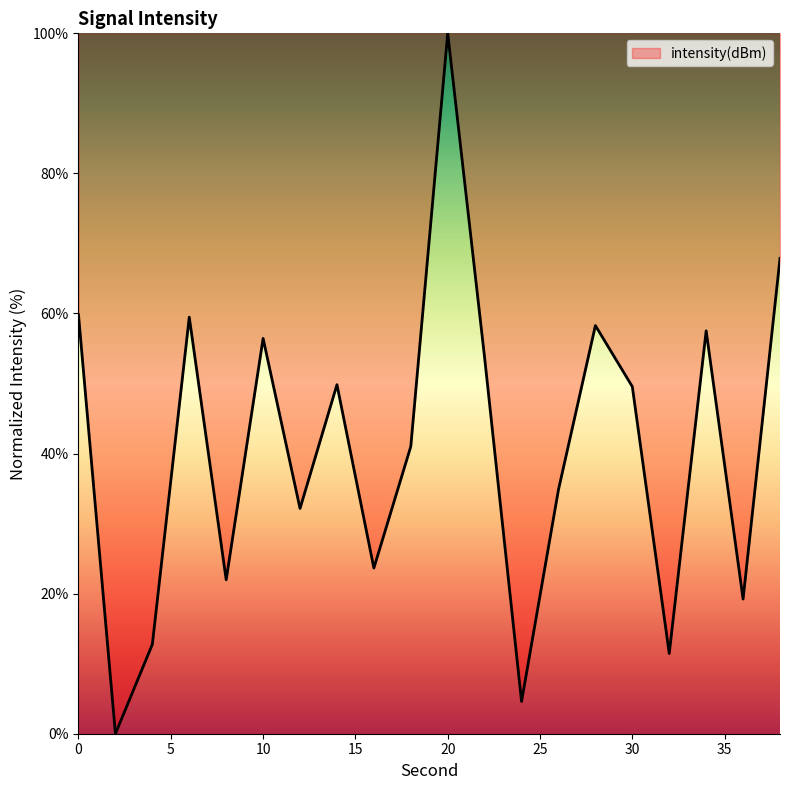

True or false: the data has more than 2 interior local peaks.

True